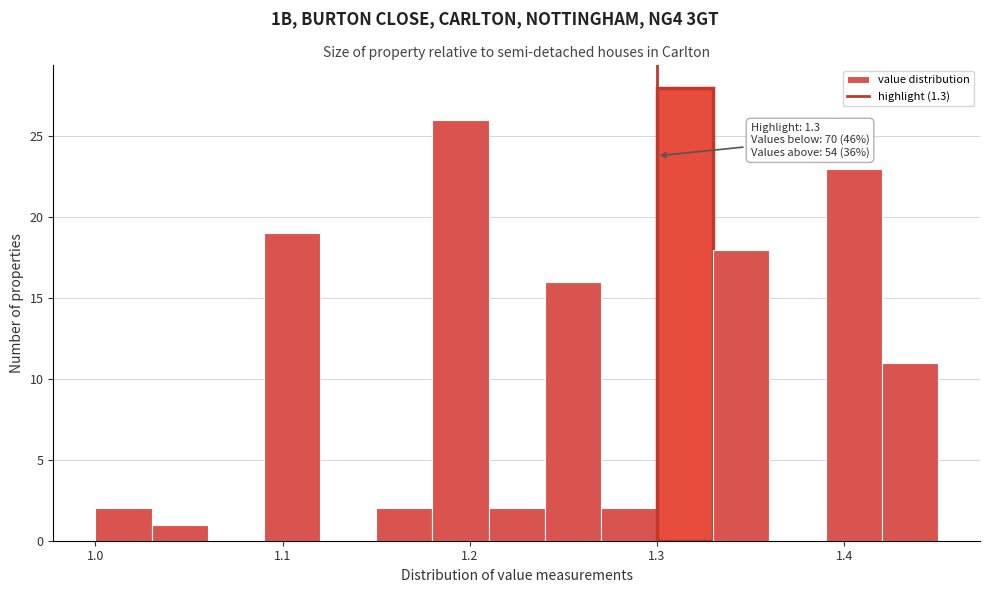

Around what value on the x-axis is the tallest bar? Give the approximate position of its centre, as read against the axis.

1.32